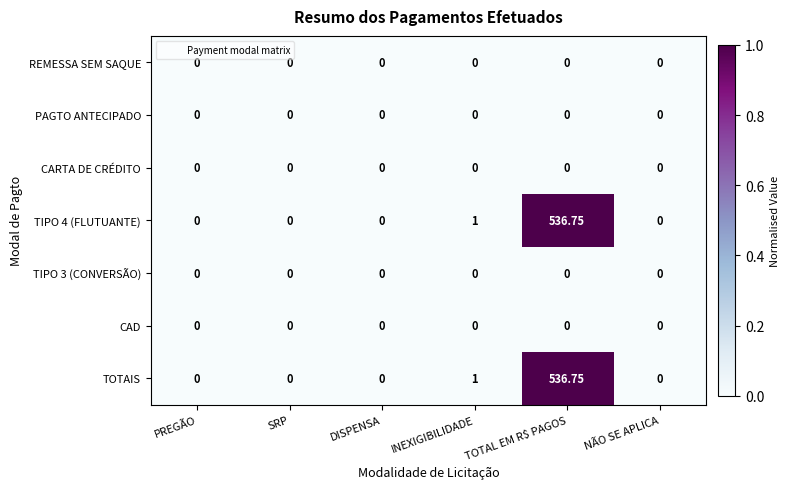

At which category is the sum across all series the highest?

TOTAL EM R$ PAGOS